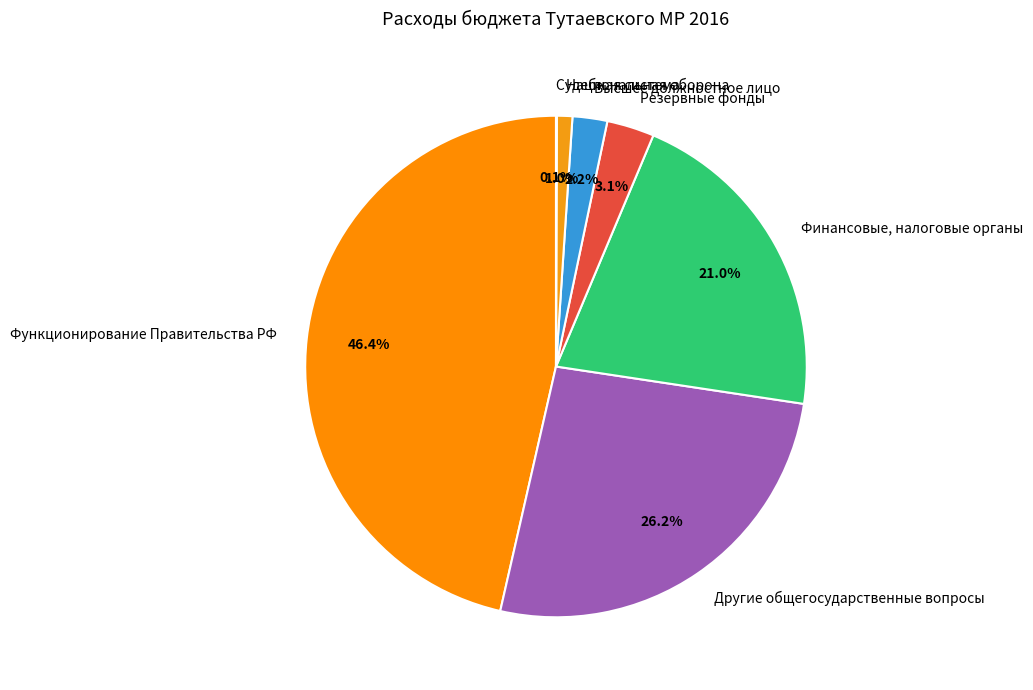

Between Другие общегосударственные вопросы and Высшее должностное лицо, which is larger?

Другие общегосударственные вопросы